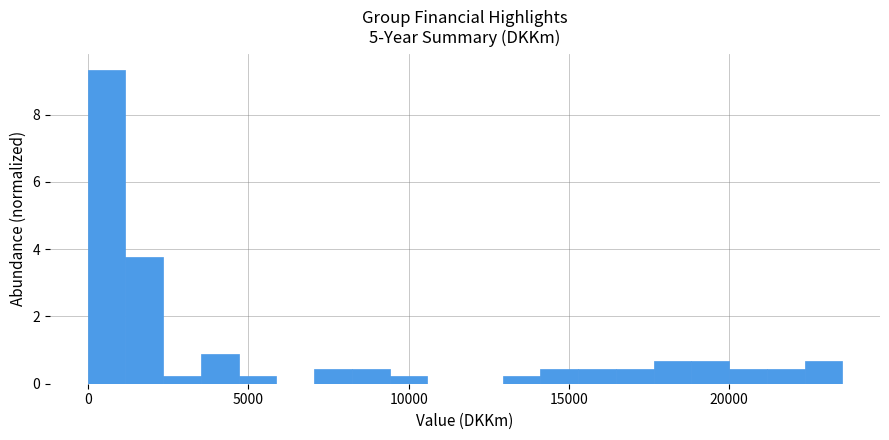

Read against the x-axis, roughly where is the centre of the tallest bar?

500